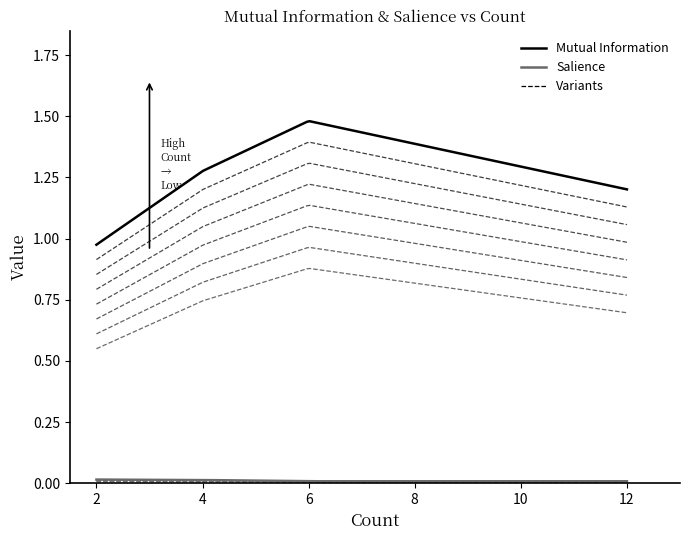

True or false: Salience has more than 0 interior local peaks.

False